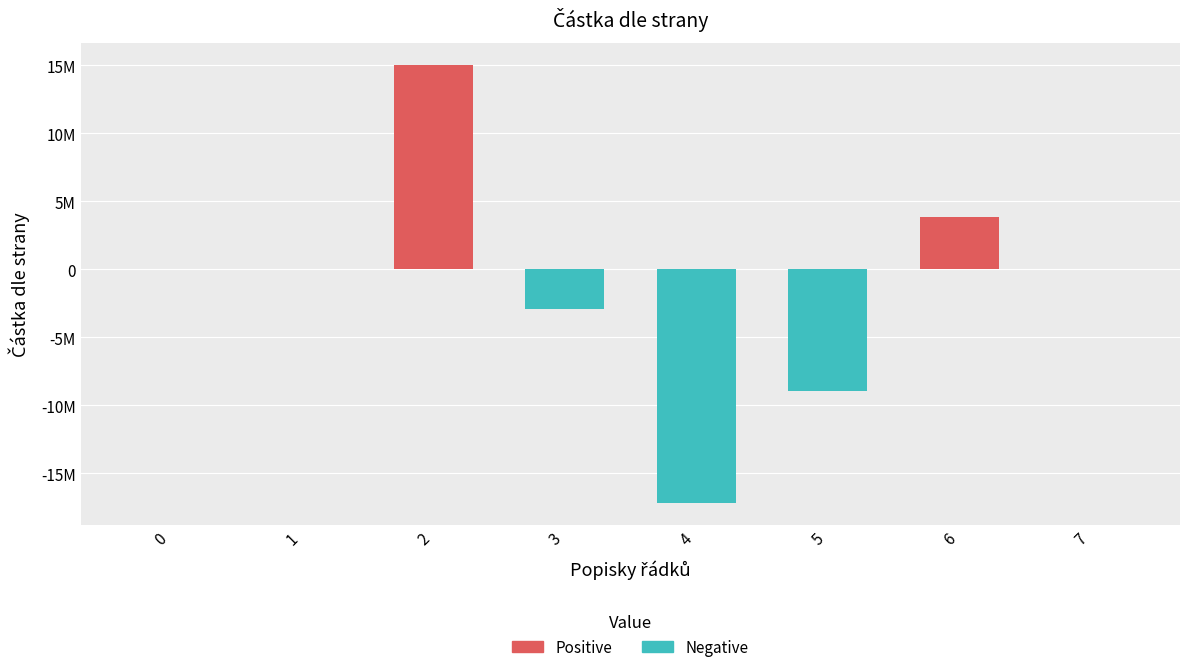

What is the difference between the maximum and minimum values?

32247856.4